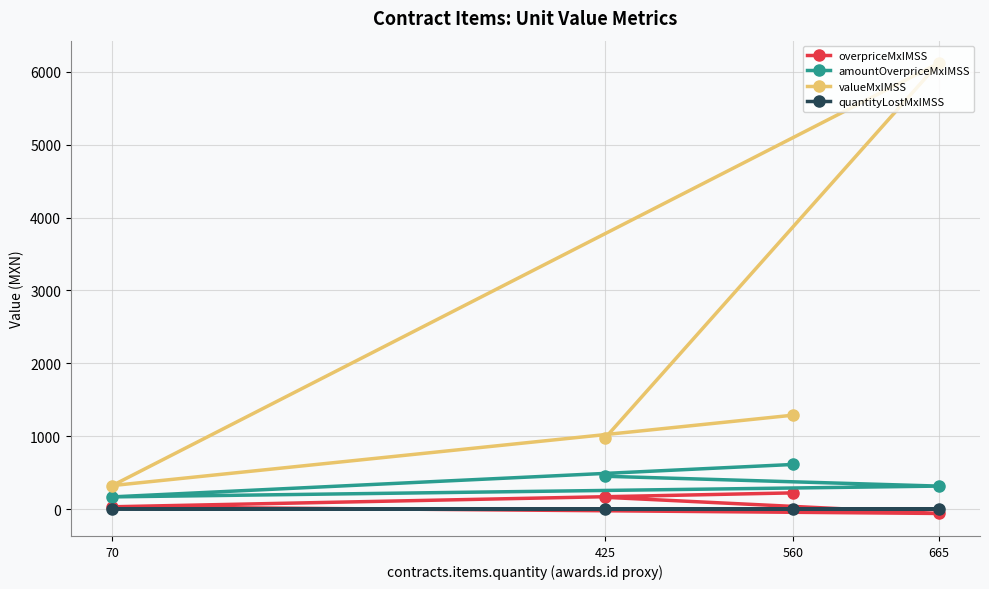

How many lines are shown in the chart?

4